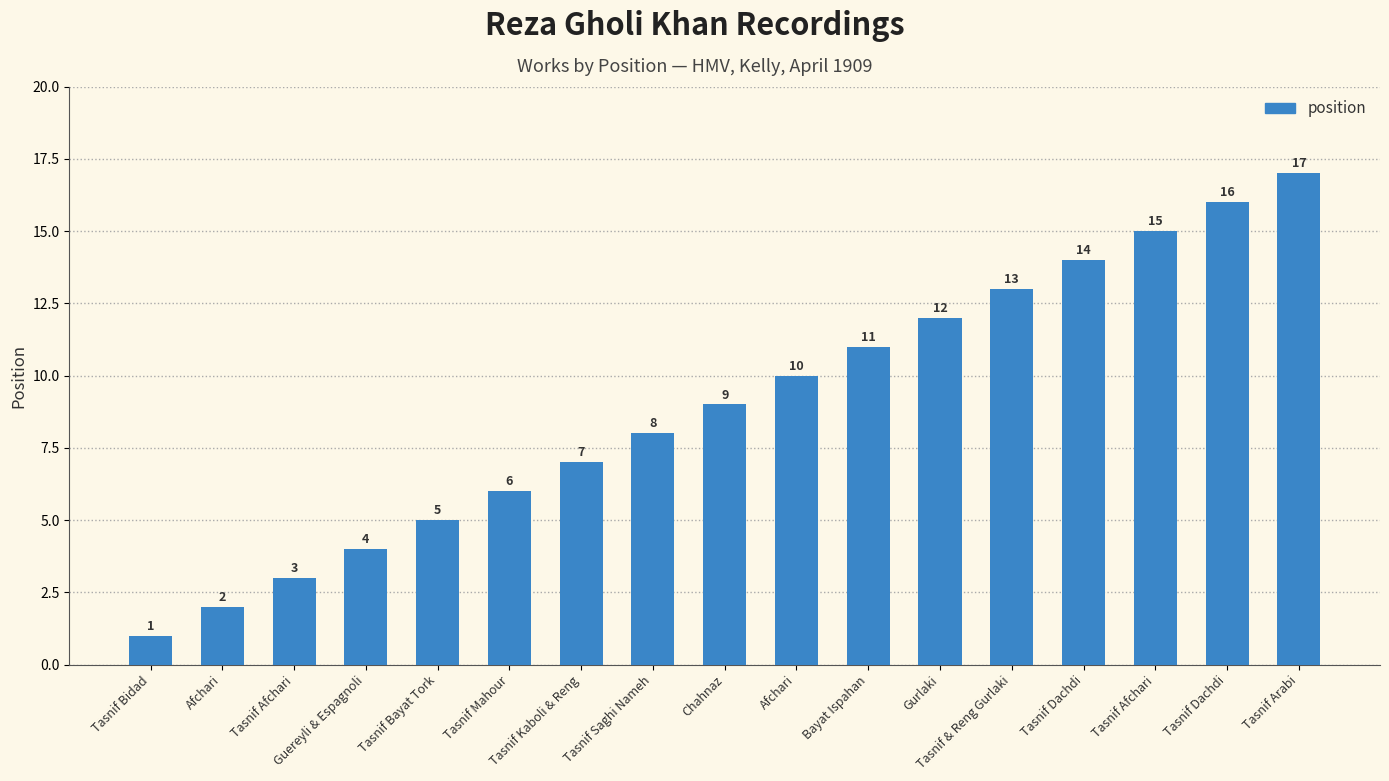

At which category does the chart reach its peak across all series?

Tasnif Arabi